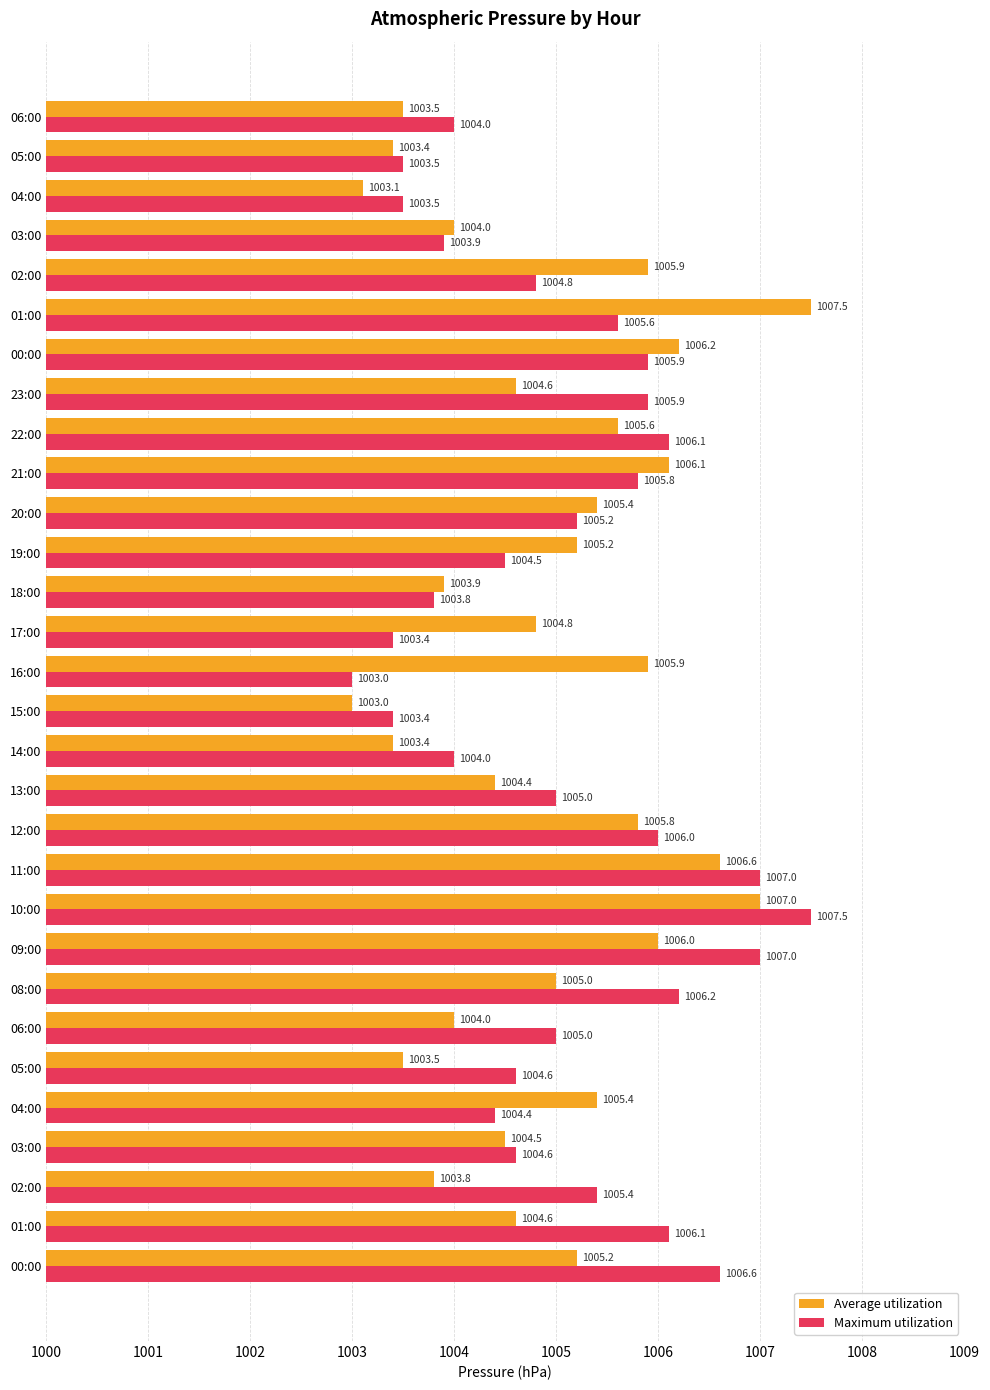

How many data points in Maximum utilization are less than 1005?

14